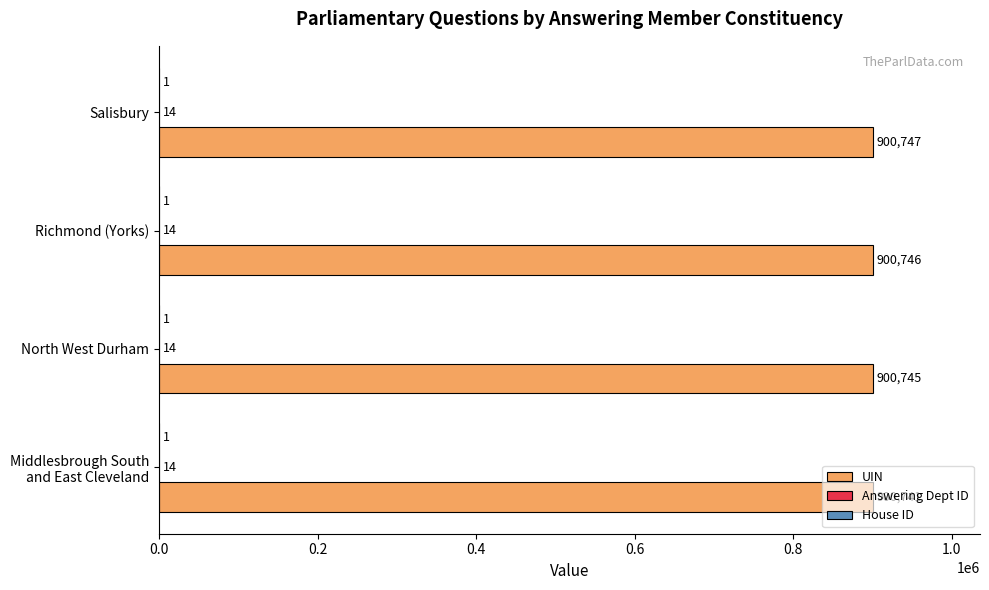

Which series has the largest total across all categories?

UIN